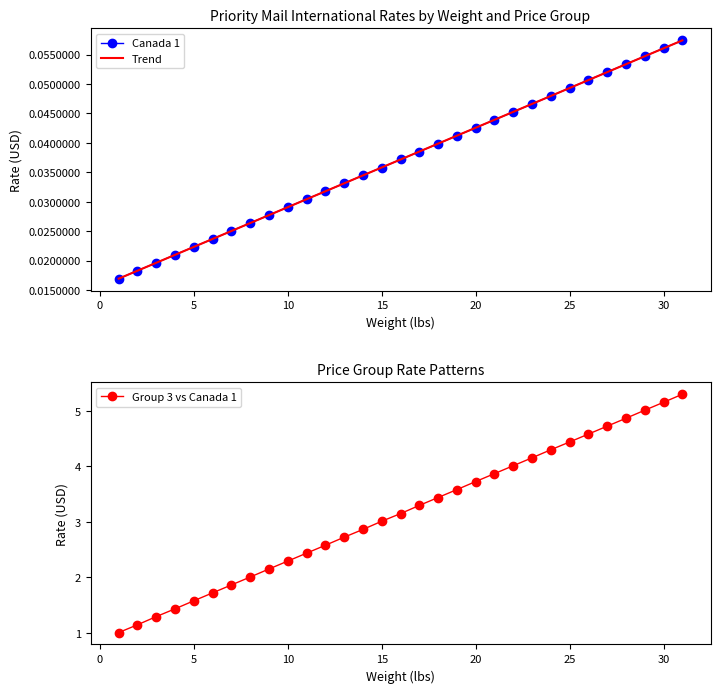

True or false: Trend and Group 3 vs Canada 1 intersect in this chart.

False